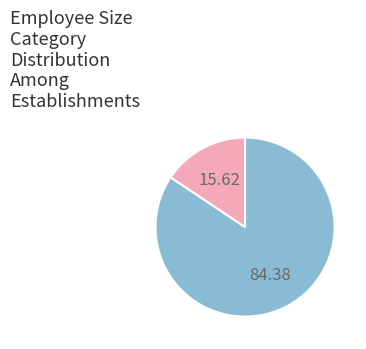

Does any single category account for the majority?

Yes